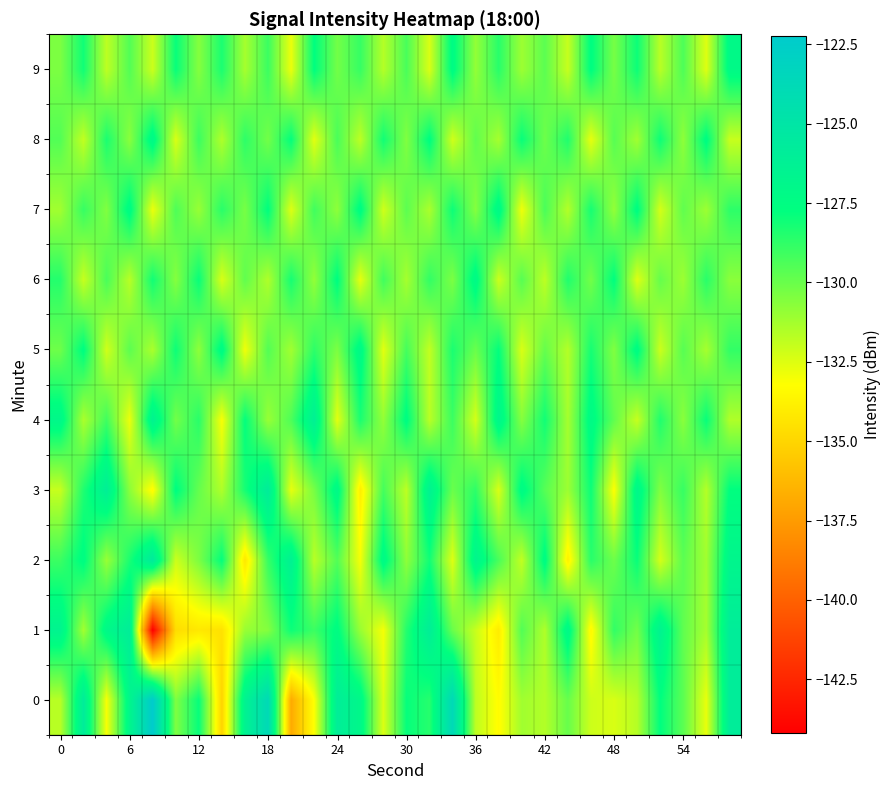

Count the number of data series in this chart.

10